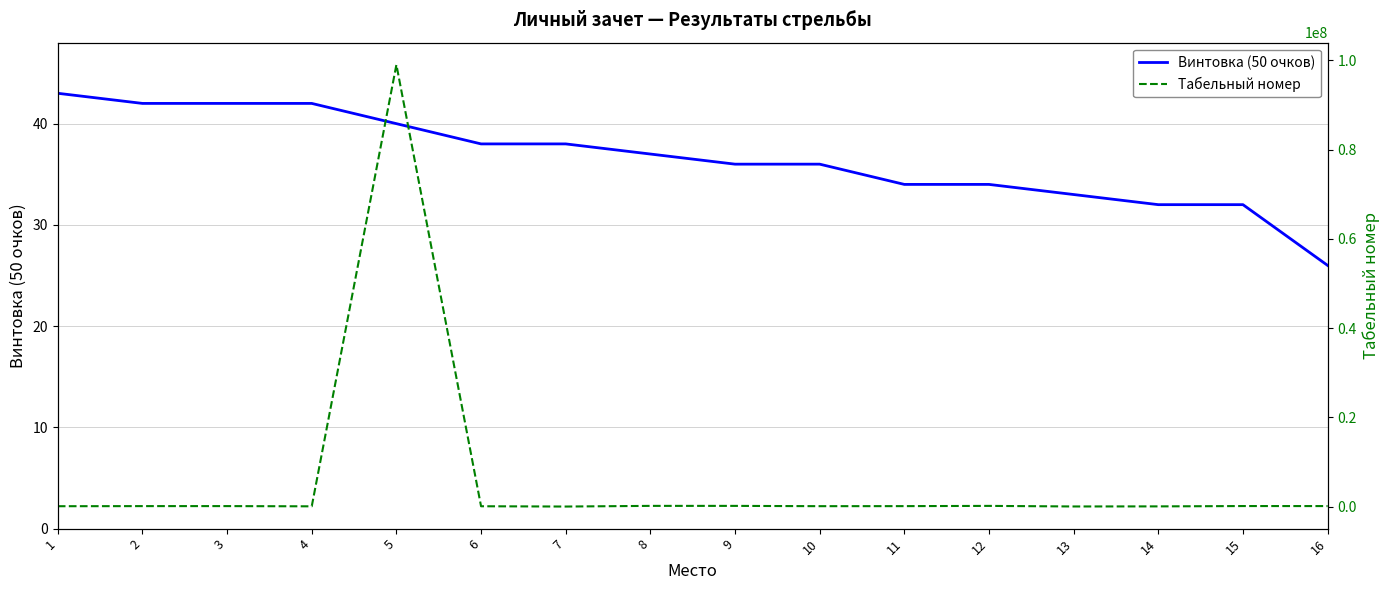

What are all the series names shown in the legend?

Винтовка (50 очков), Табельный номер